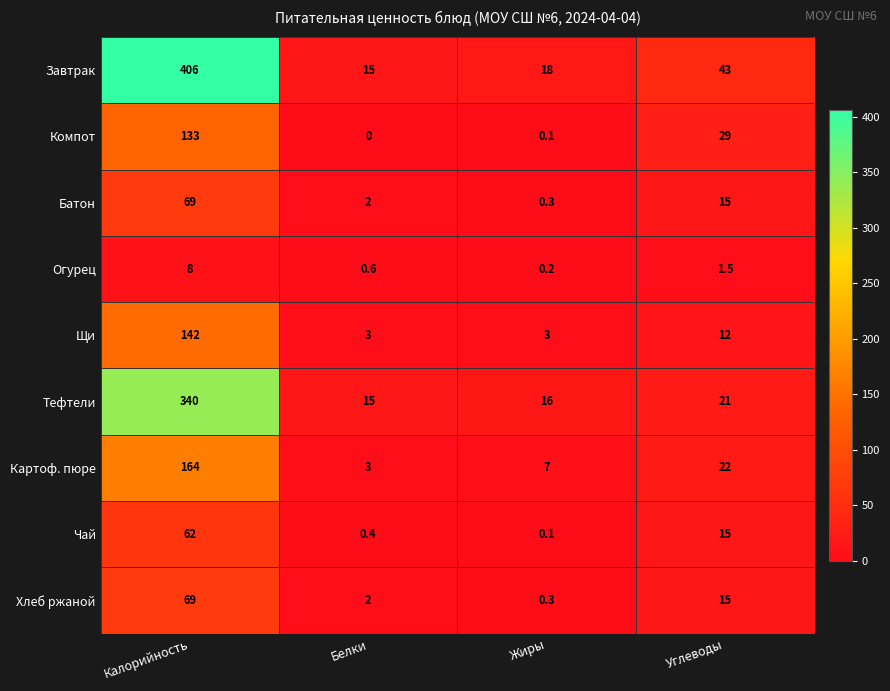

The value of Огурец at Углеводы is 1.0. True or false?

False